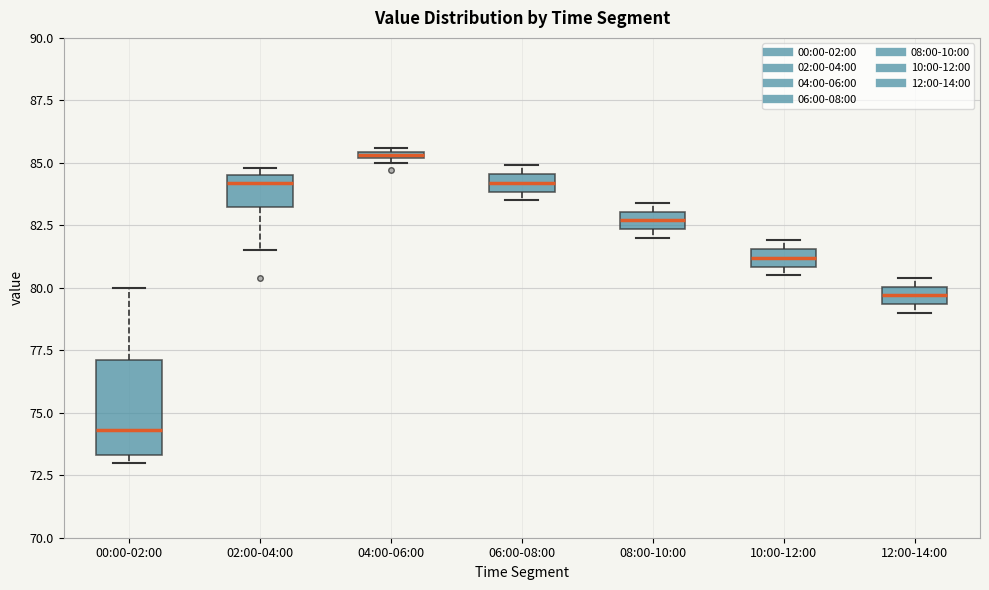

Comparing the boxes themselves (not the whiskers), which one is the tallest?

00:00-02:00